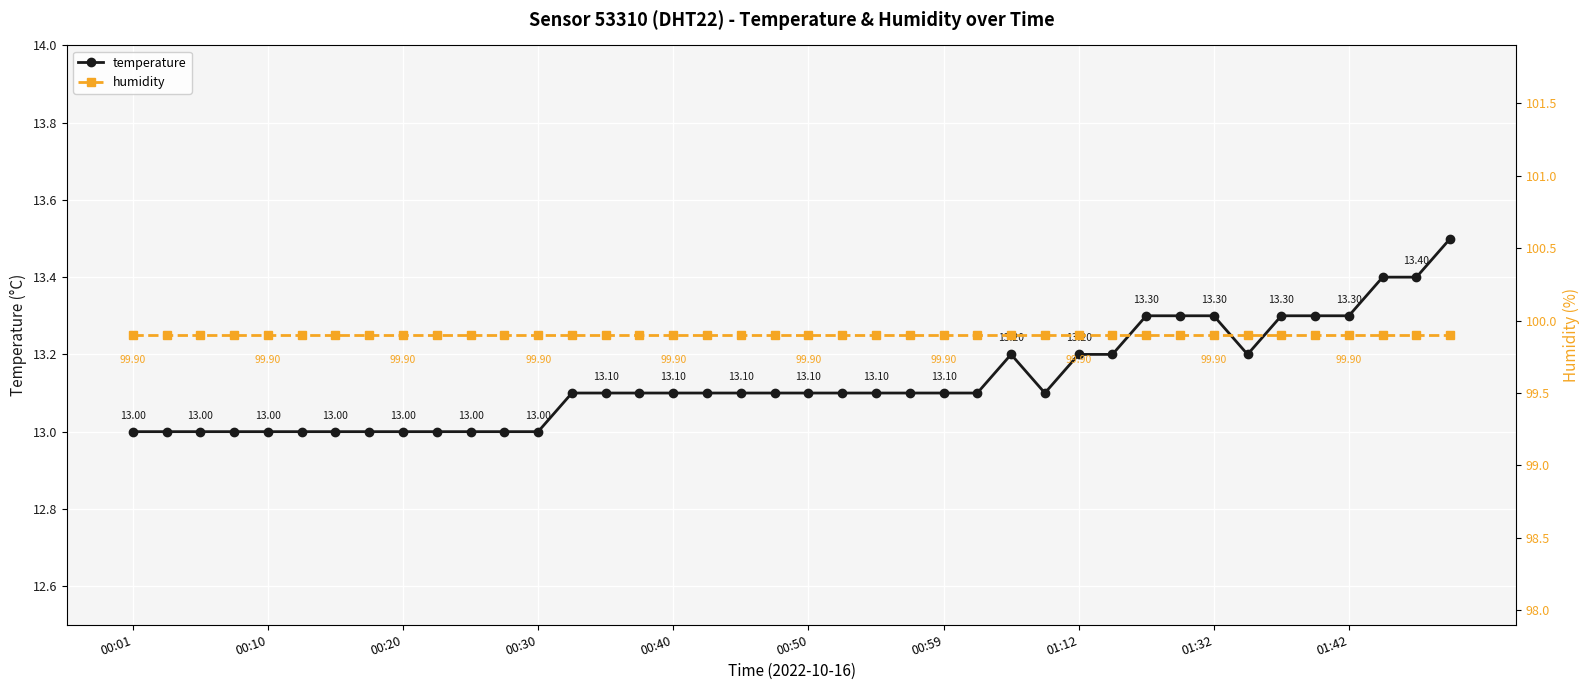

What is the minimum value shown in the chart?

13.0